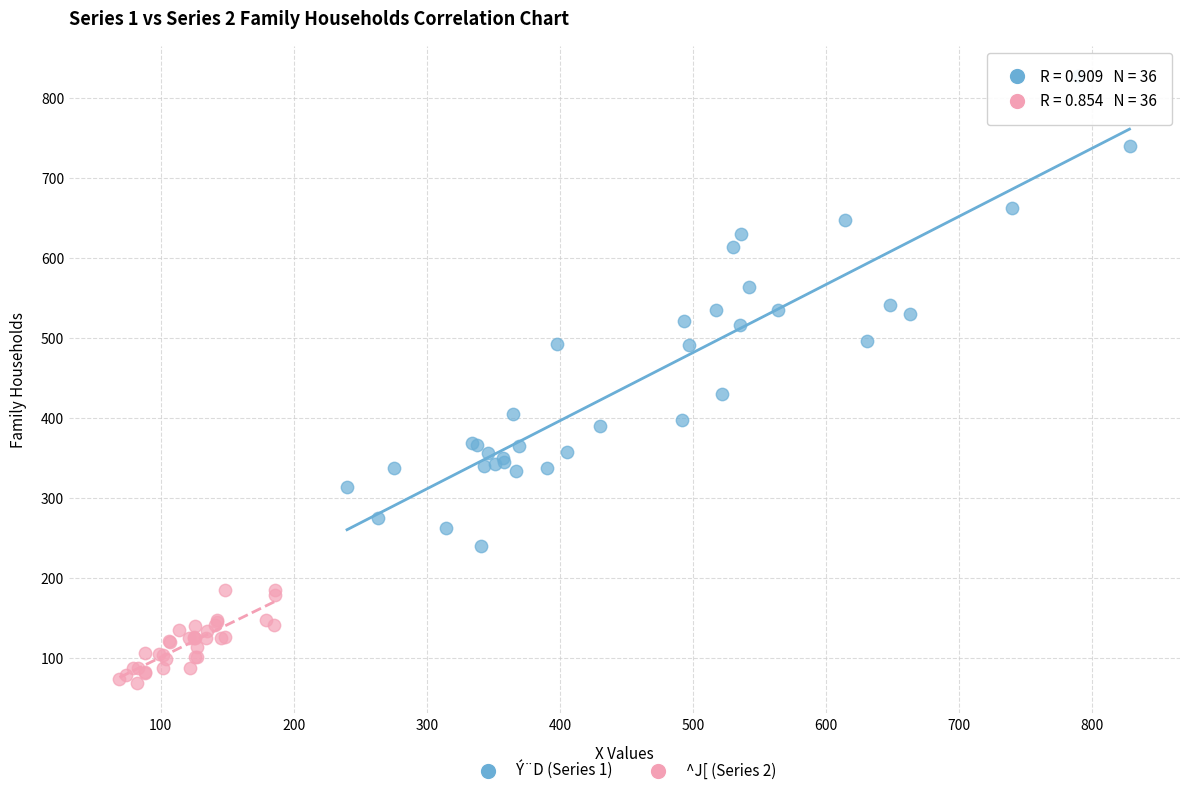

Which series contains the lowest Y value?

^J[ (Series 2)